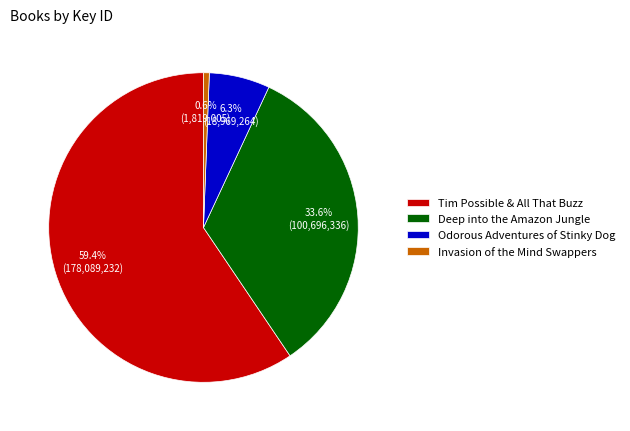

What percentage is the Invasion of the Mind Swappers slice, to the nearest percent?

1%